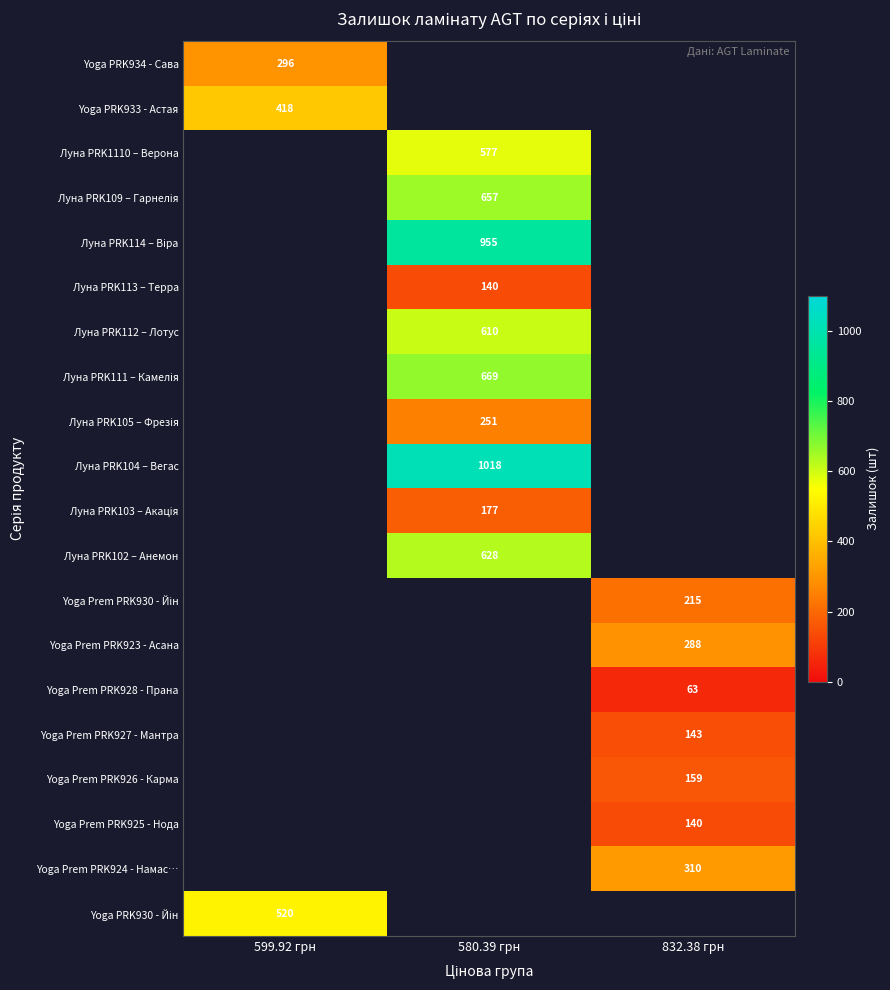

The Yoga Prem PRK926 - Карма series shows 159 at 832.38 грн. True or false?

True